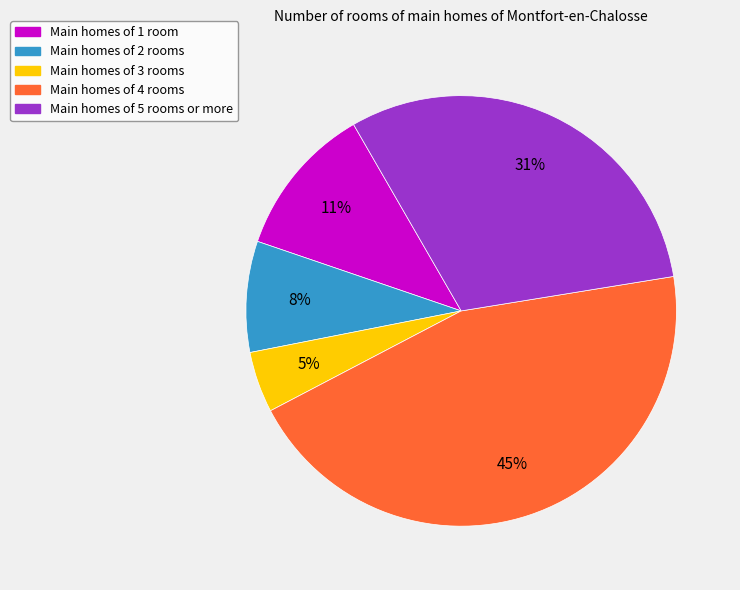

How many segments does this pie chart have?

5